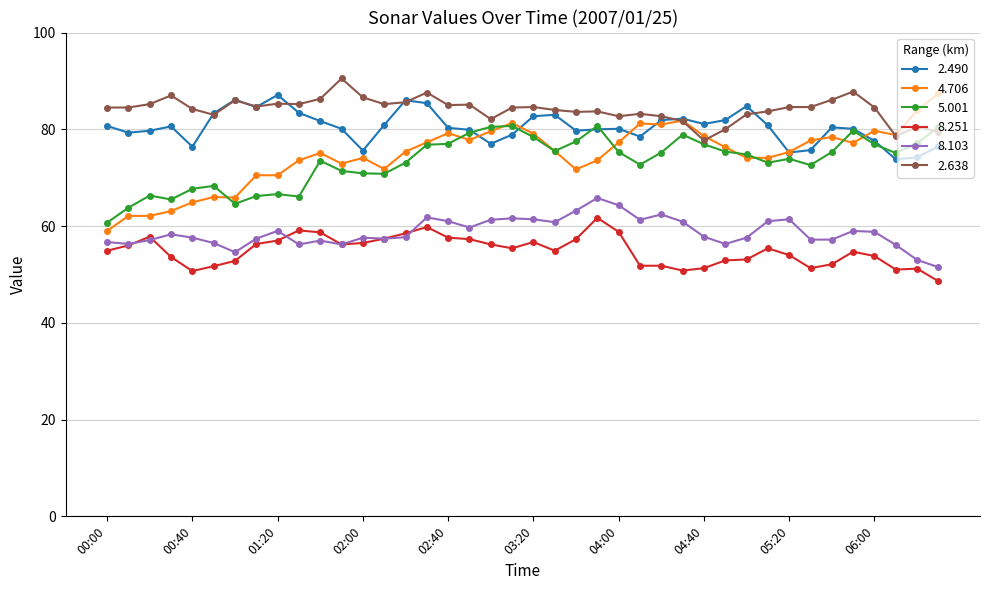

True or false: 8.251 has more than 1 points higher than both neighbors.

True